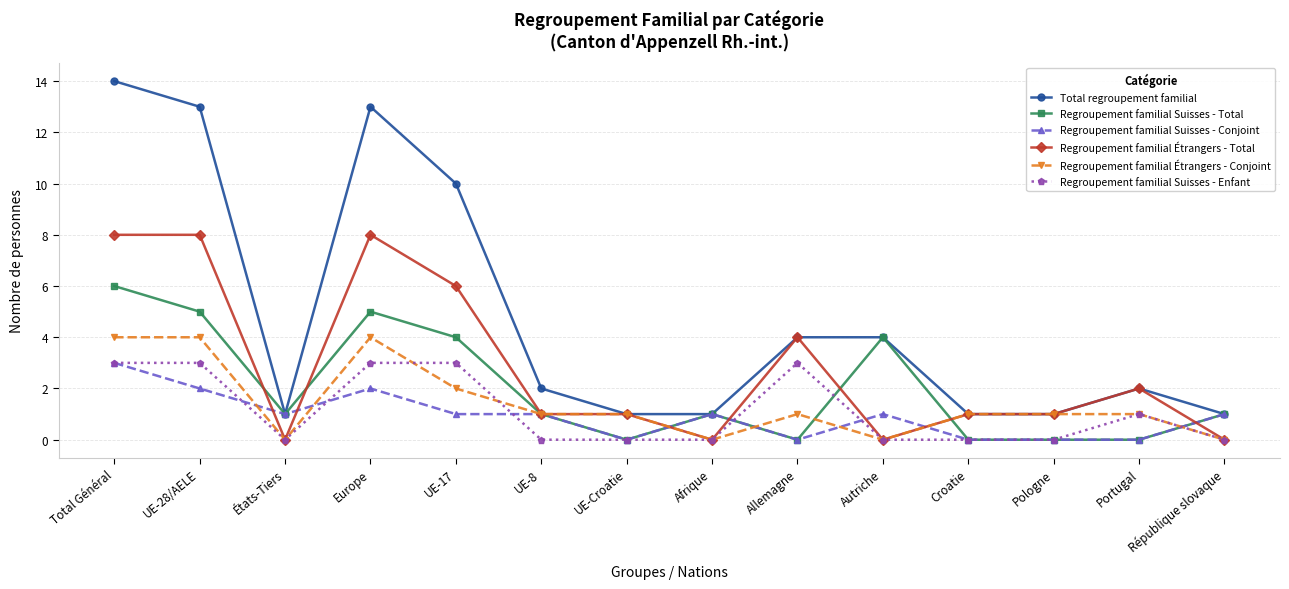

True or false: Regroupement familial Suisses - Enfant and Total regroupement familial cross at least once.

False